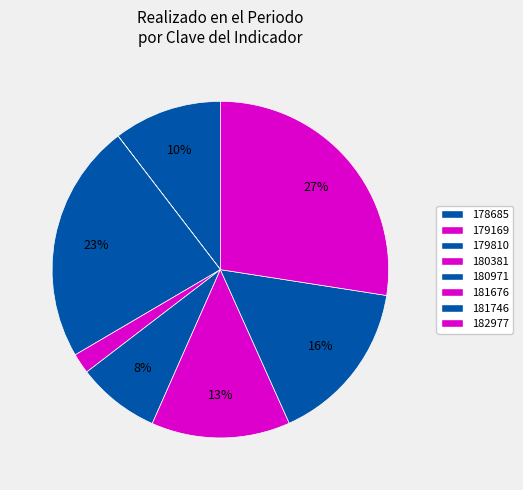

How many slices are in this pie chart?

8